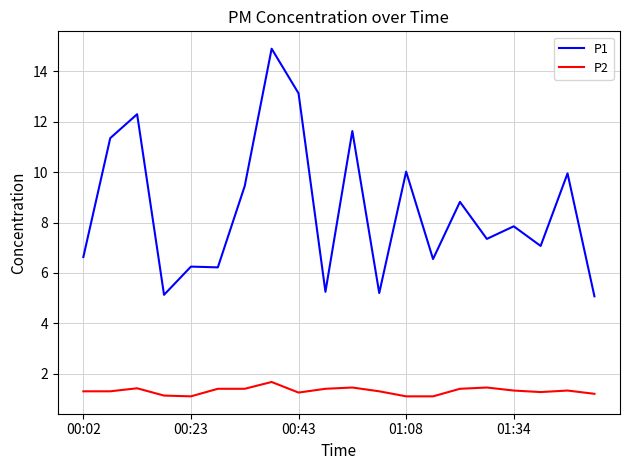

List the series in order of their peak value, lowest first.

P2, P1